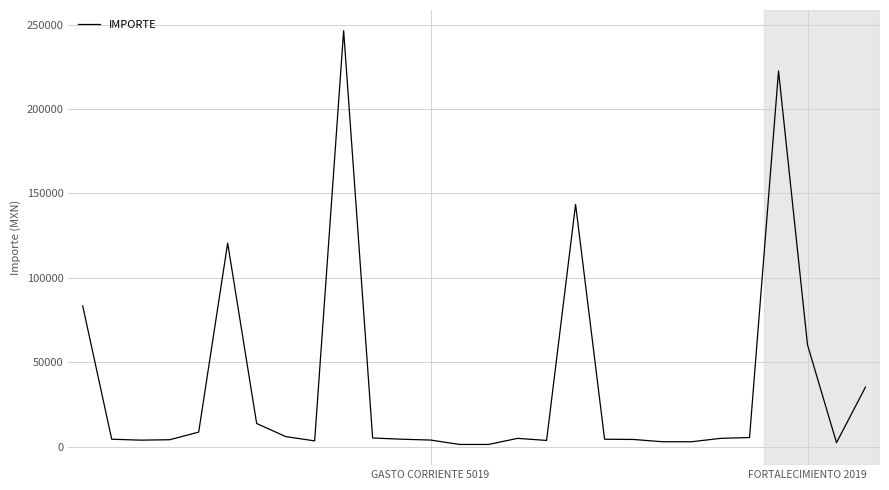

What is the maximum value shown in the chart?

246355.6